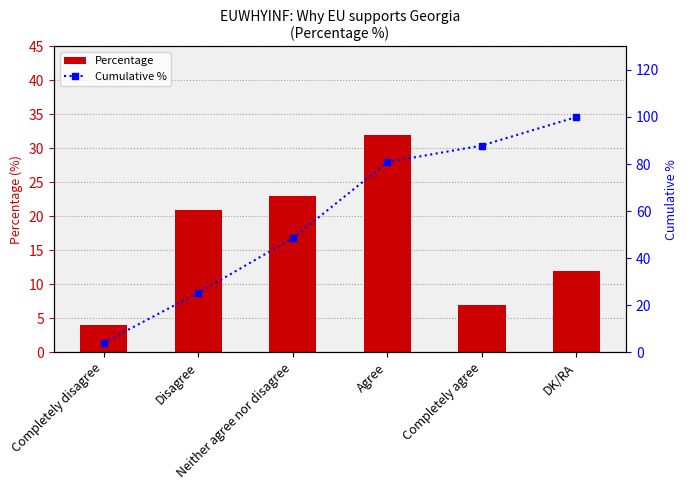

What is the label of the 3rd bar from the right?

Agree